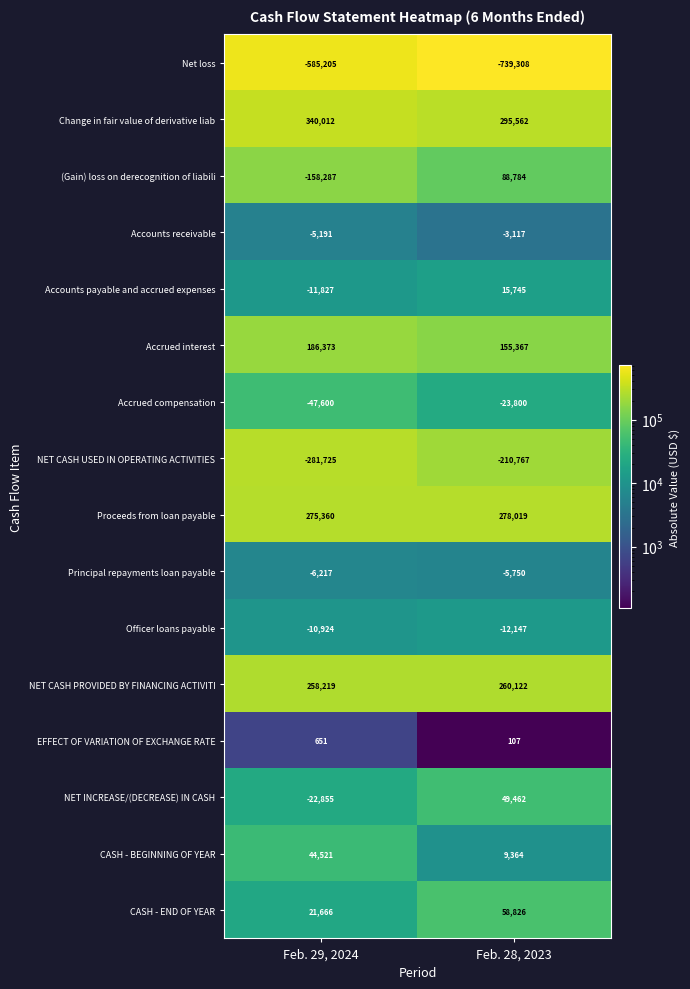

What is the maximum value for EFFECT OF VARIATION OF EXCHANGE RATE?

651